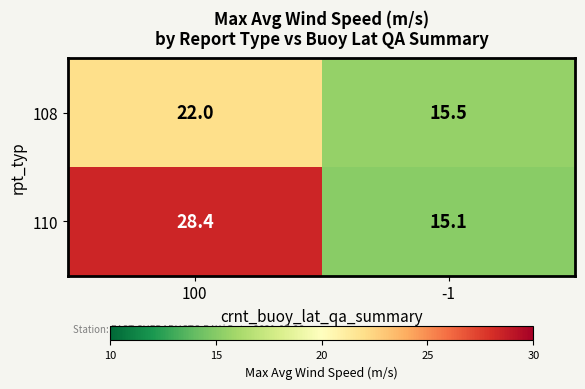

Which category has the lowest value across all series?

-1